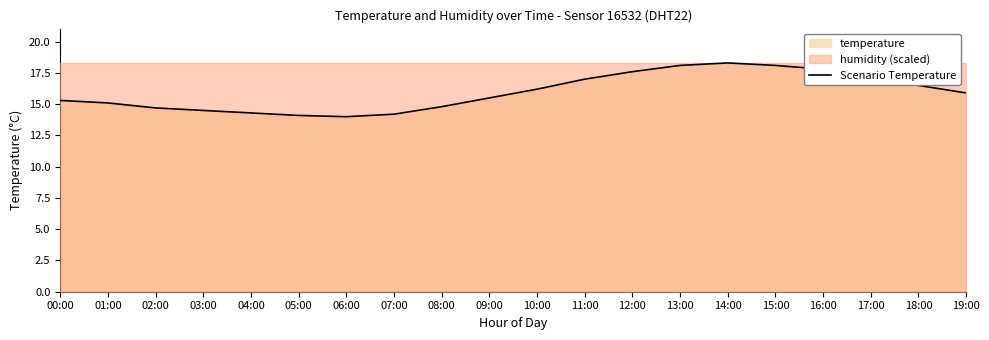

How many points are higher than both their immediate neighbors (excluding endpoints)?

1